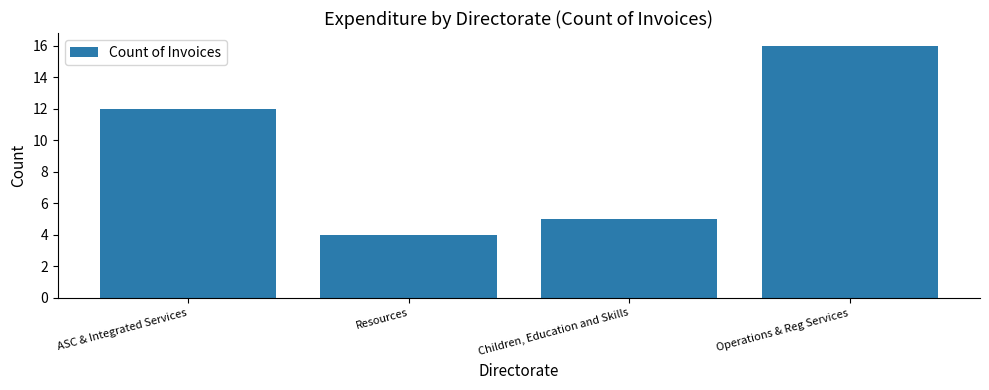

Reading left to right, list all the values displayed in this chart.

12	4	5	16